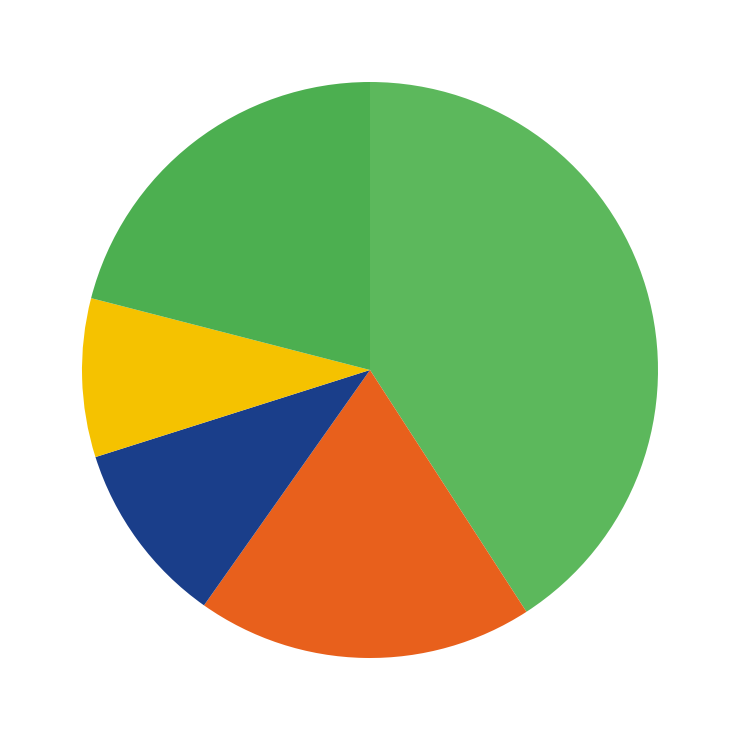

Count the number of slices in the pie.

5